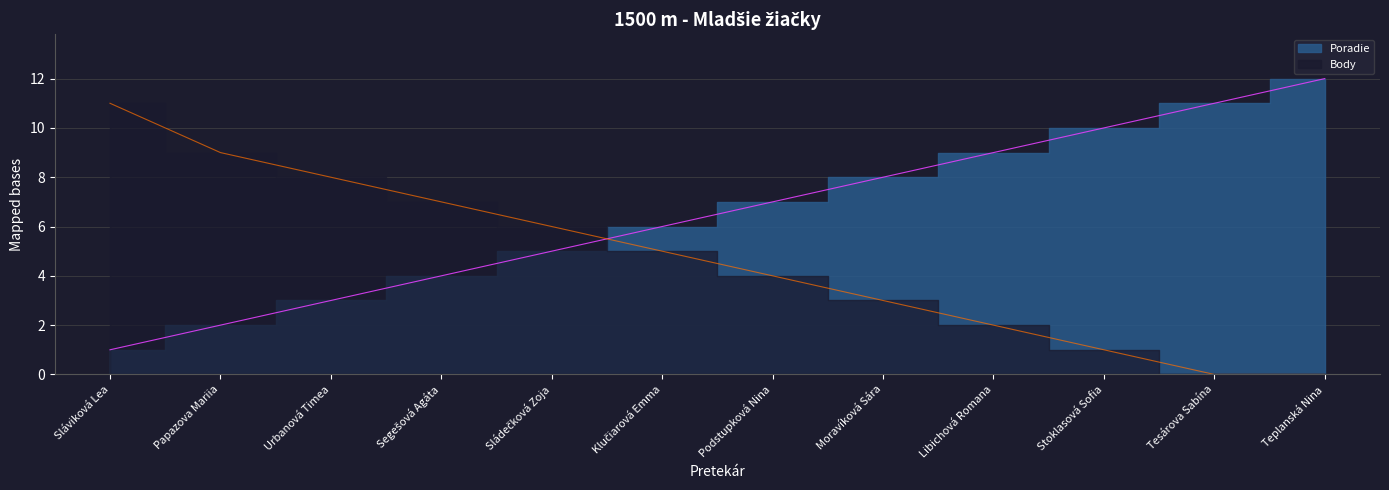

Between which two adjacent categories do Body and Poradie first intersect?

Sládečková Zoja and Klučiarová Emma